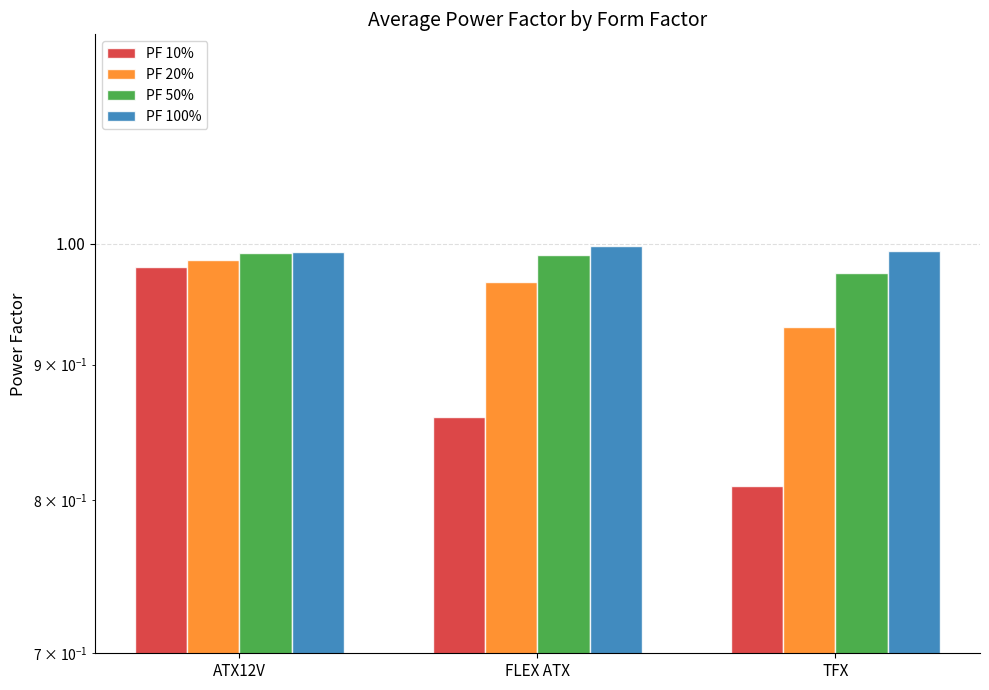

What is the maximum value shown in the chart?

1.0